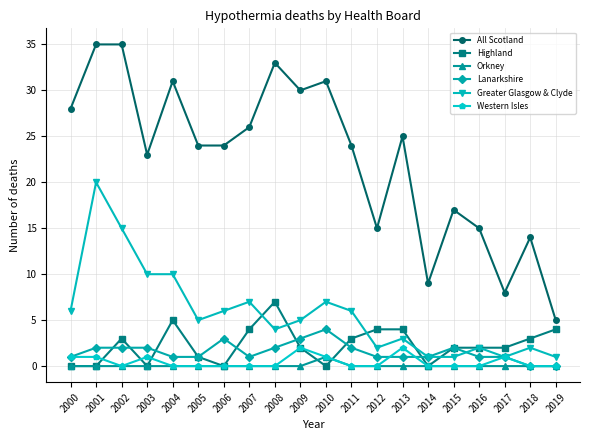

True or false: All Scotland and Lanarkshire intersect in this chart.

False